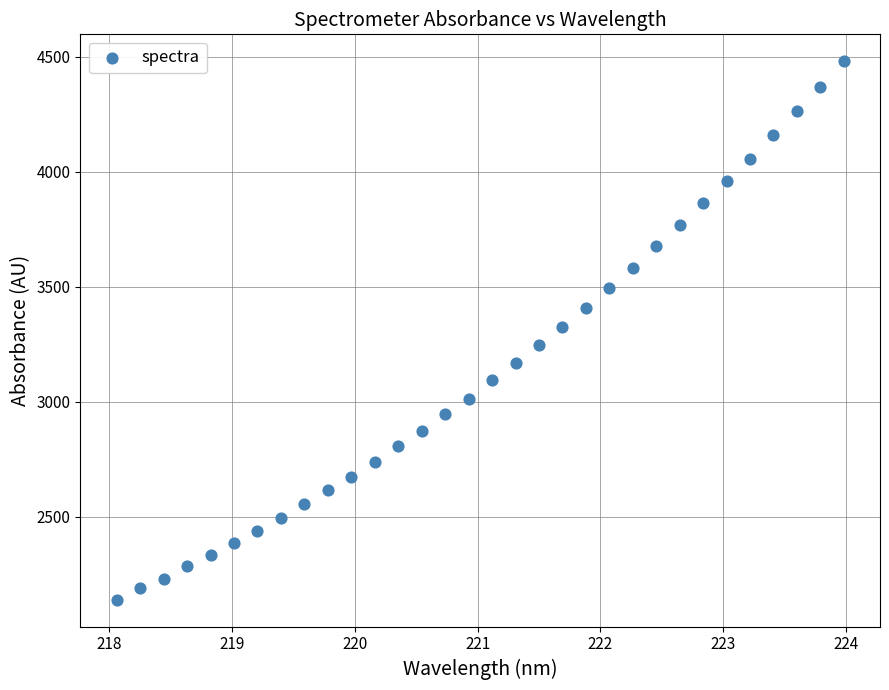

What is the range of Y values (max minus min)?

2339.2